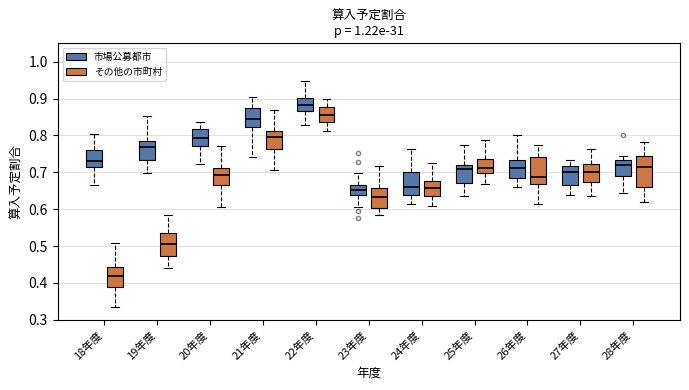

Which box is the tallest, from its lower edge to its upper edge?

28年度 (その他の市町村)